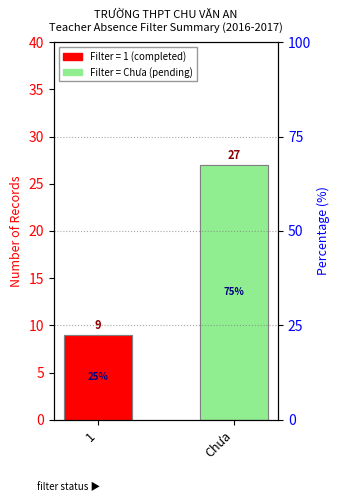

How many values are between 9 and 27?

2